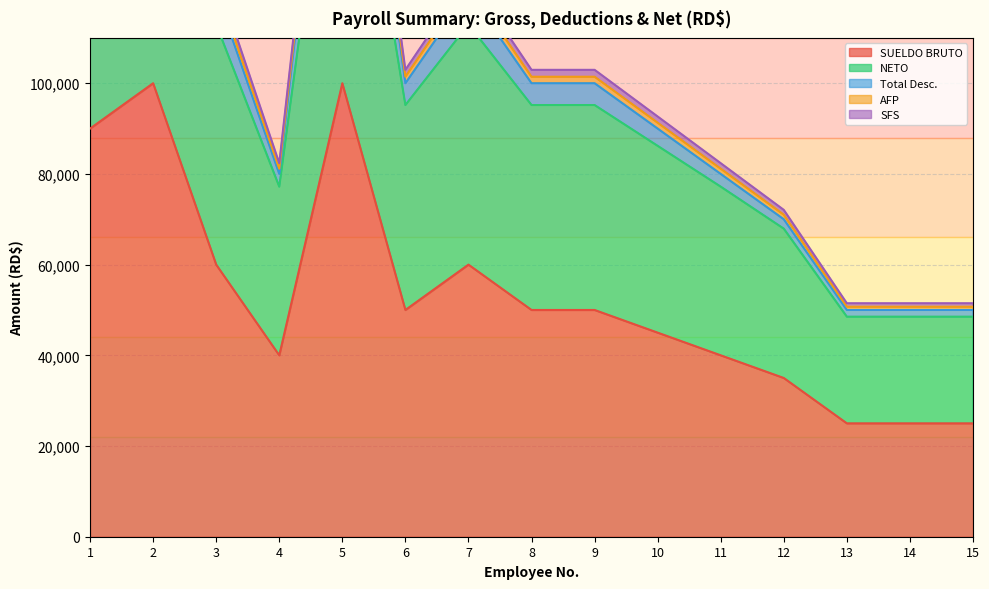

Between 15 and 11, which is larger?

11